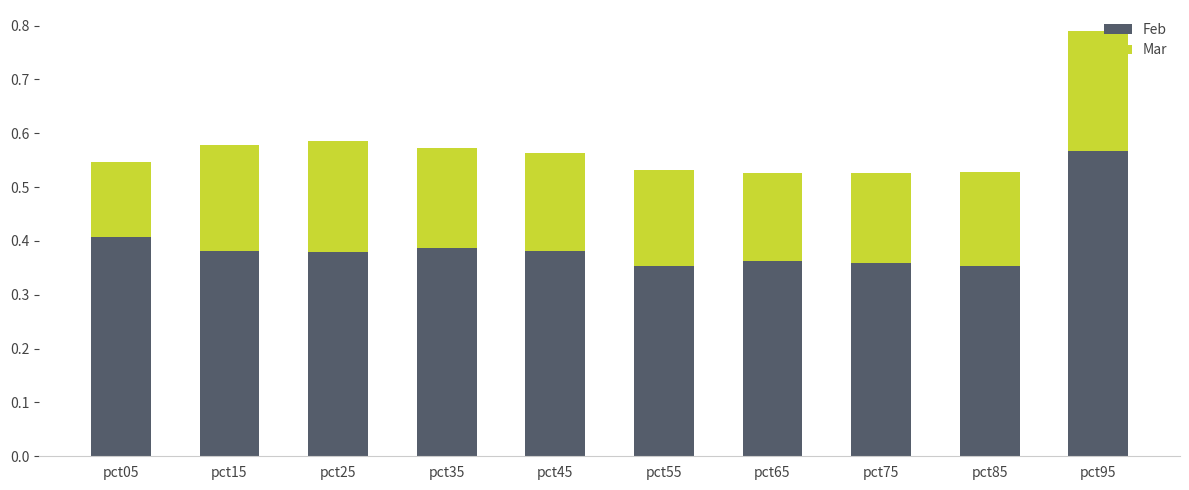

The Feb series shows 0.1 at pct35. True or false?

False